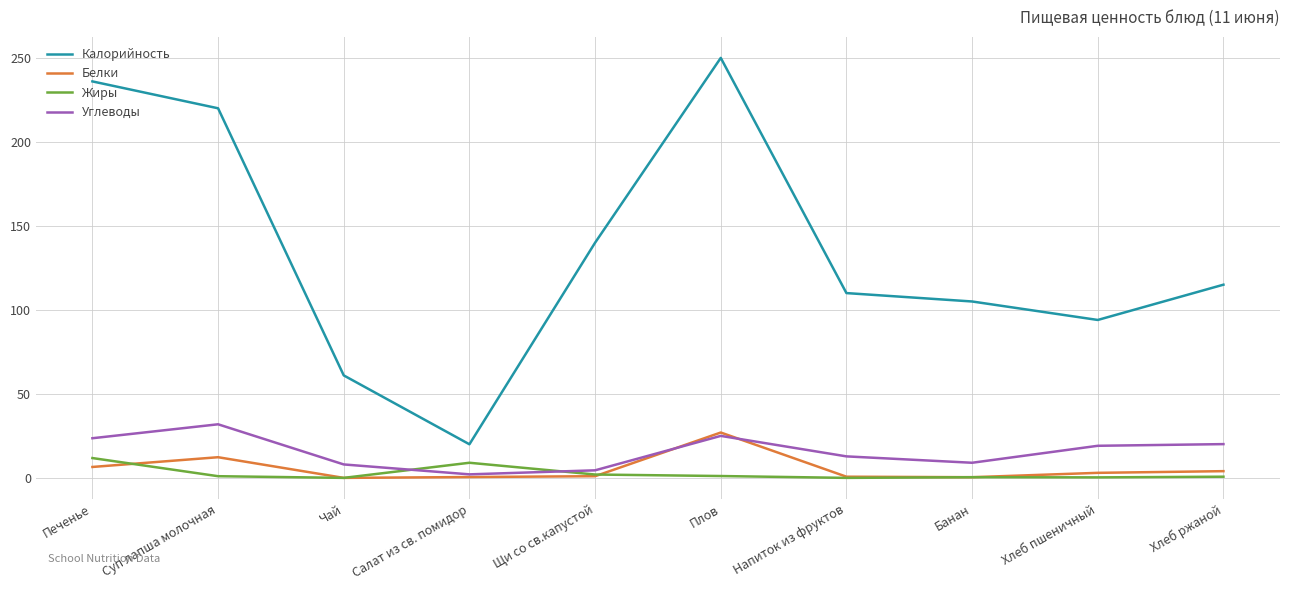

Where is Калорийность nearest to the value 135?

Щи со св.капустой